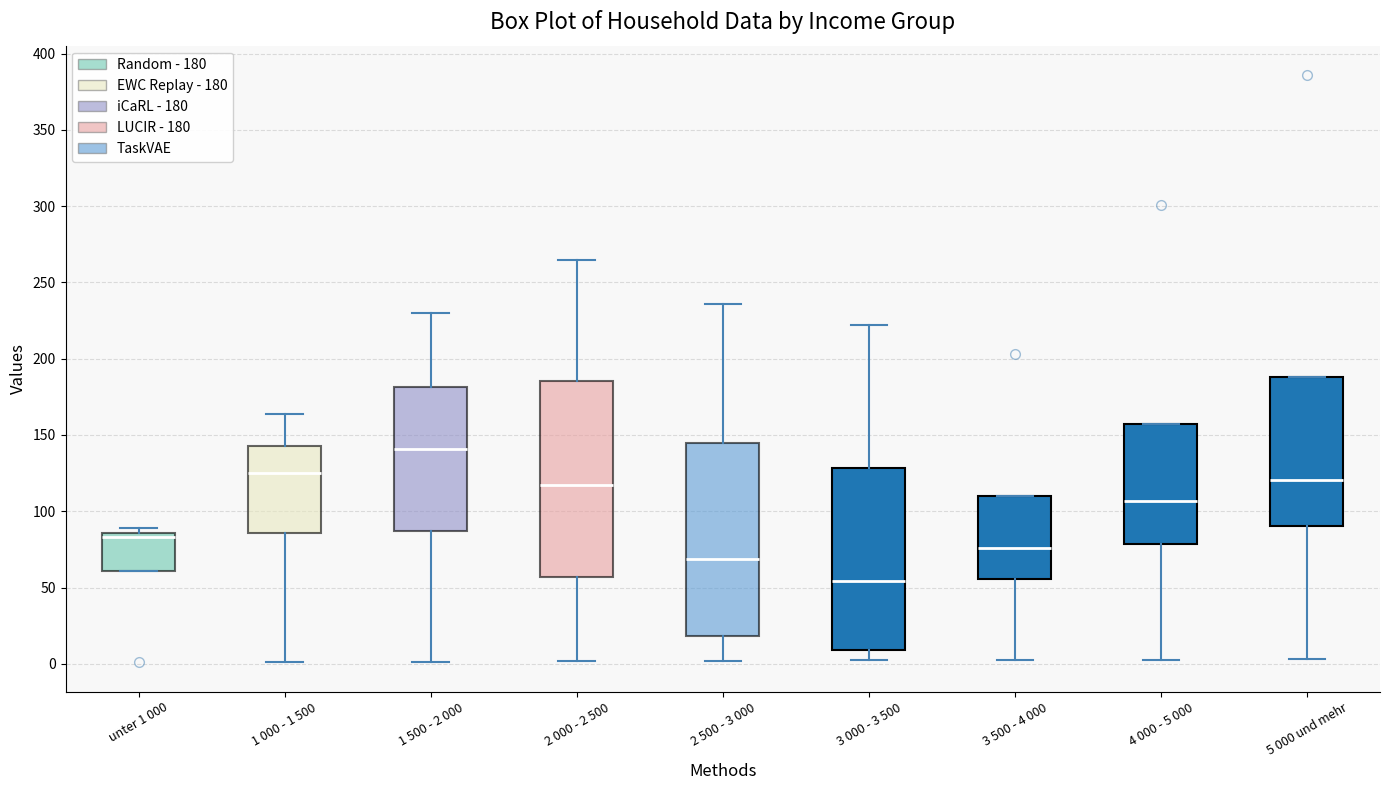

Reading left to right, transcribe this box plot: for each box, give where its median line is, the range the box spans, and where its two whiskers end, as read against the y-axis. The values are not printed on the chart, so give them approximately, as read against the axis.

unter 1 000: median 85 (just below the box's upper edge), box 60 to 85, whiskers 60 to 90
1 000 - 1 500: median 125, box 85 to 145, whiskers 0 to 165
1 500 - 2 000: median 140, box 85 to 180, whiskers 0 to 230
2 000 - 2 500: median 115, box 55 to 185, whiskers 0 to 265
2 500 - 3 000: median 70, box 20 to 145, whiskers 0 to 235
3 000 - 3 500: median 55, box 10 to 130, whiskers 0 to 220
3 500 - 4 000: median 75, box 55 to 110, whiskers 5 to 110
4 000 - 5 000: median 105, box 80 to 155, whiskers 5 to 155
5 000 und mehr: median 120, box 90 to 190, whiskers 5 to 190